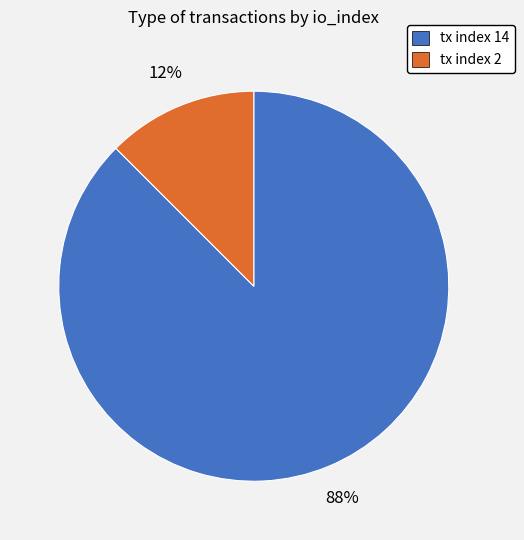

Between tx index 2 and tx index 14, which is larger?

tx index 14